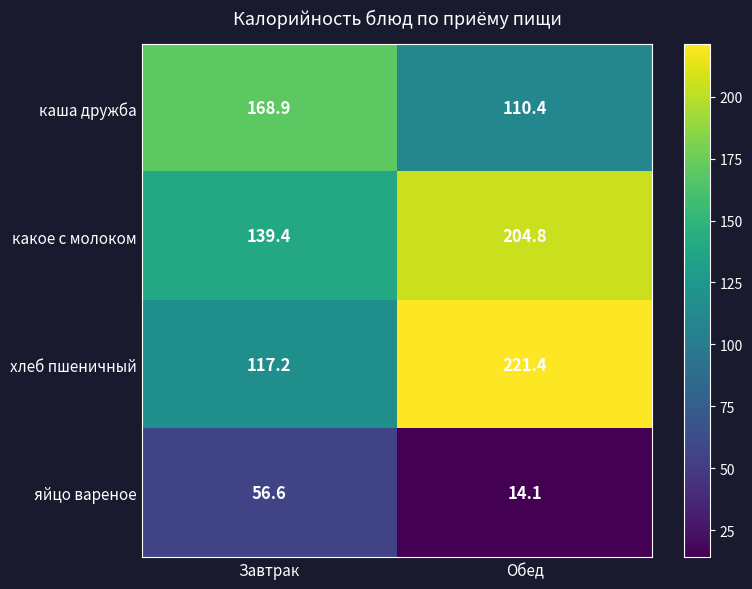

The яйцо вареное series shows 21.4 at Обед. True or false?

False